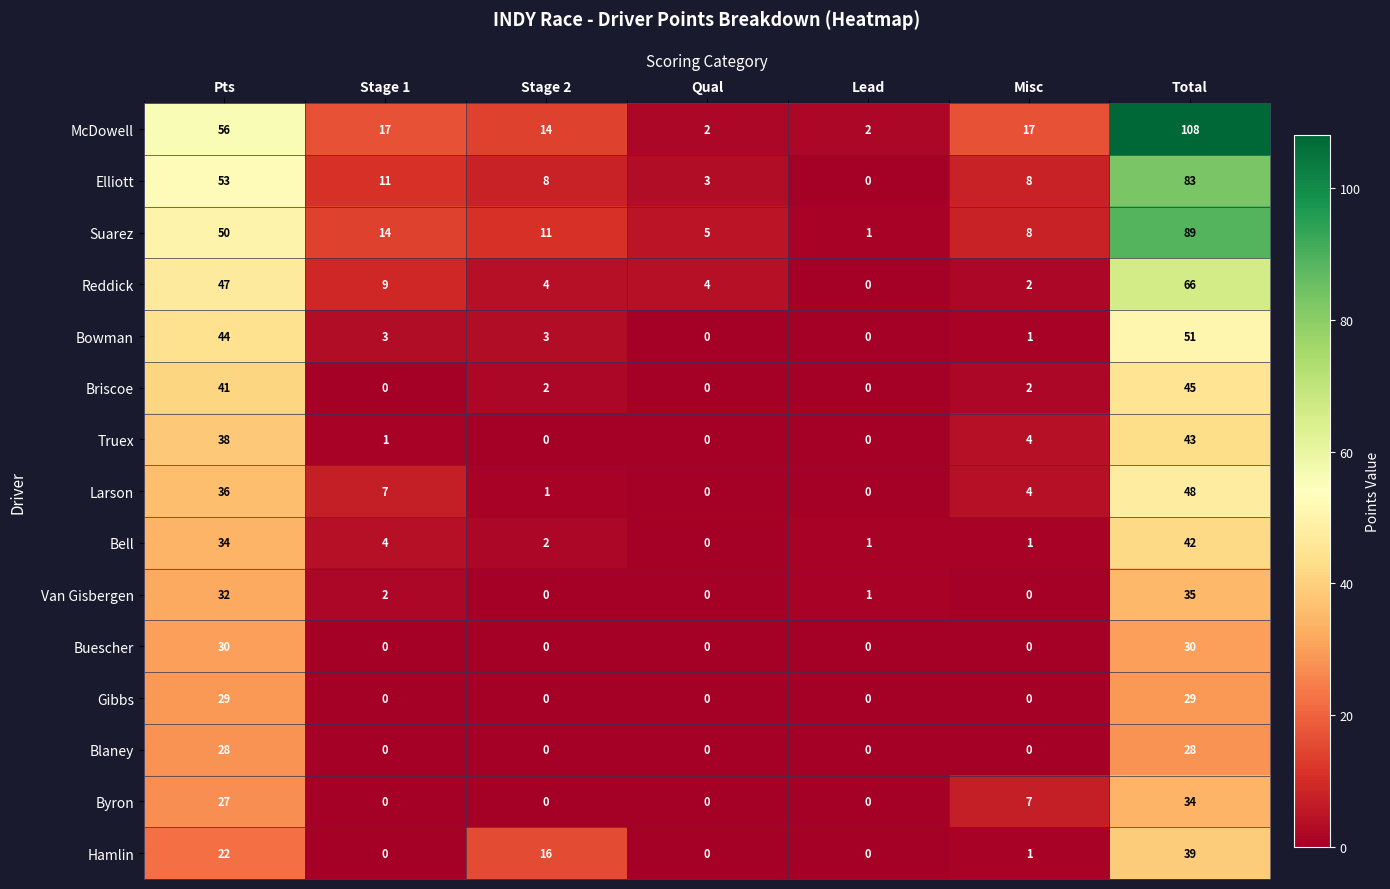

Is the value of Larson at Stage 1 greater than the value of Buescher at Stage 1?

Yes